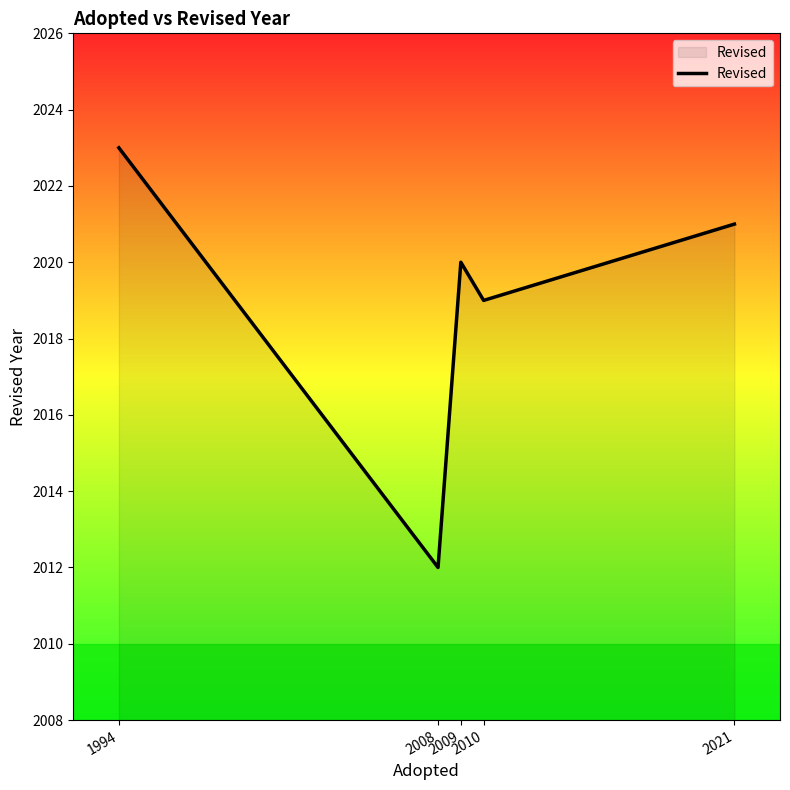

What value does the data have at 2010, to the nearest 5?

2020